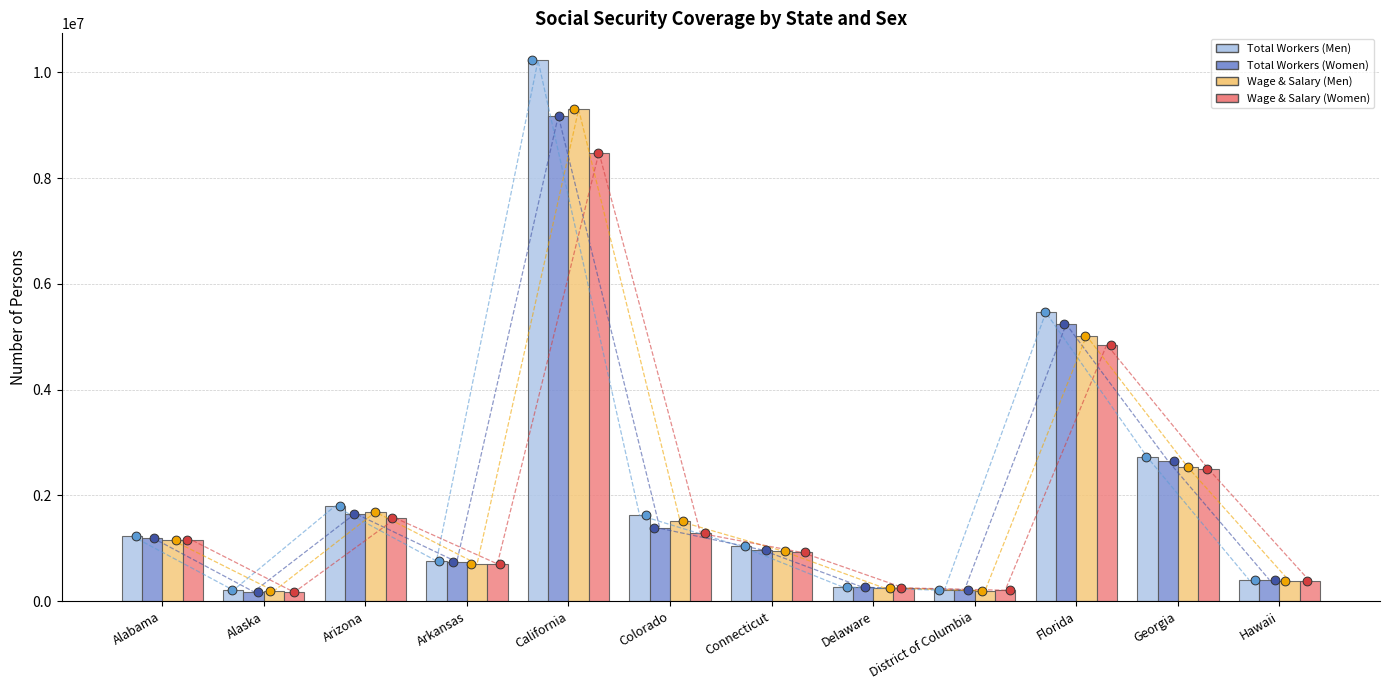

Is the value of Total Workers (Women) at District of Columbia greater than the value of Total Workers (Men) at Alabama?

No